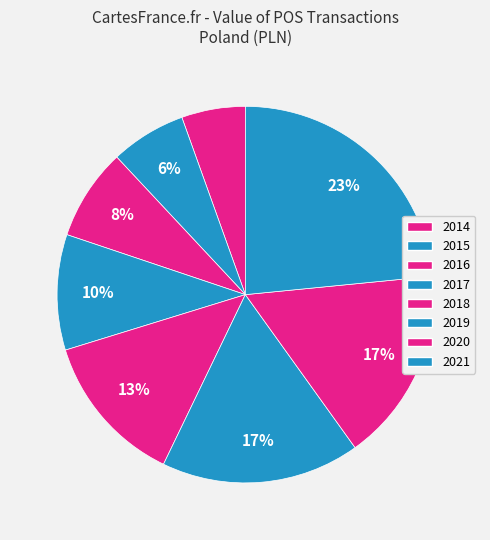

What percentage is NOT represented by 2017?

90.1%